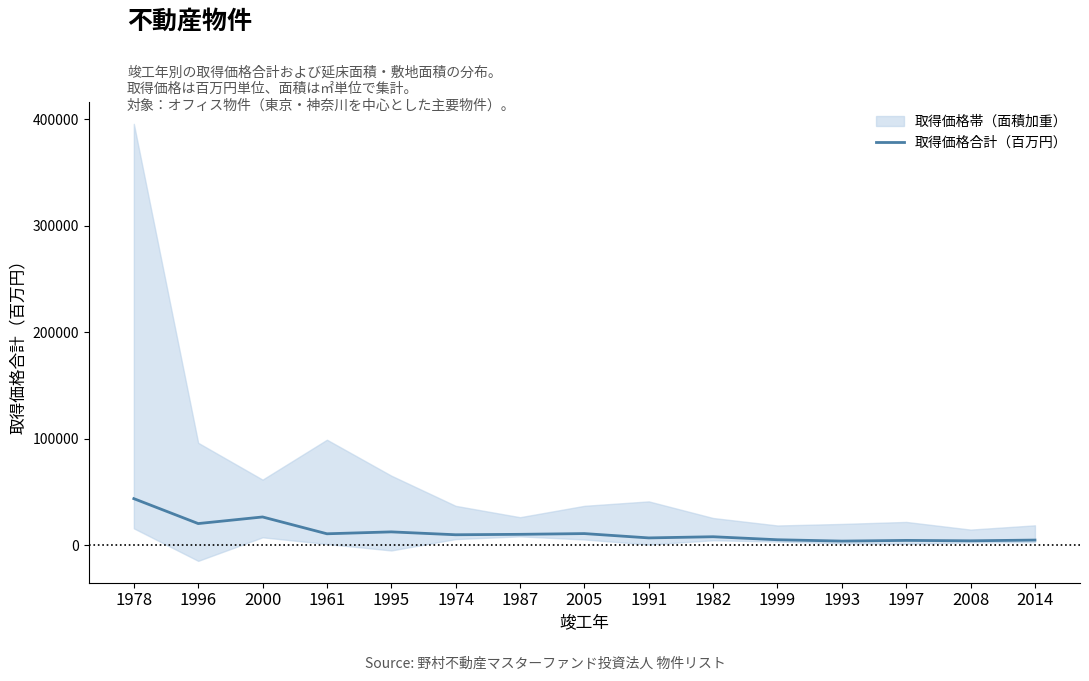

The chart shows a value of 7036 at 1961. True or false?

False